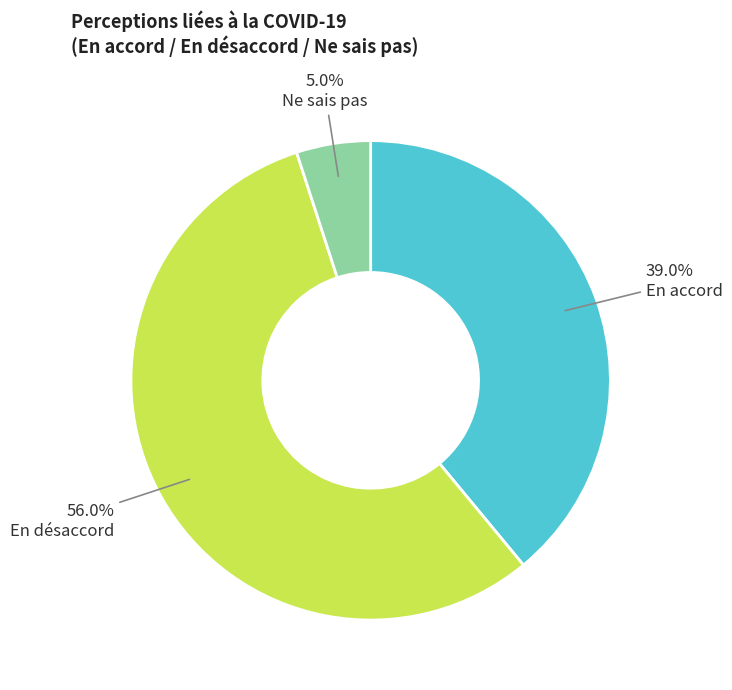

Is there a majority slice in this chart?

Yes